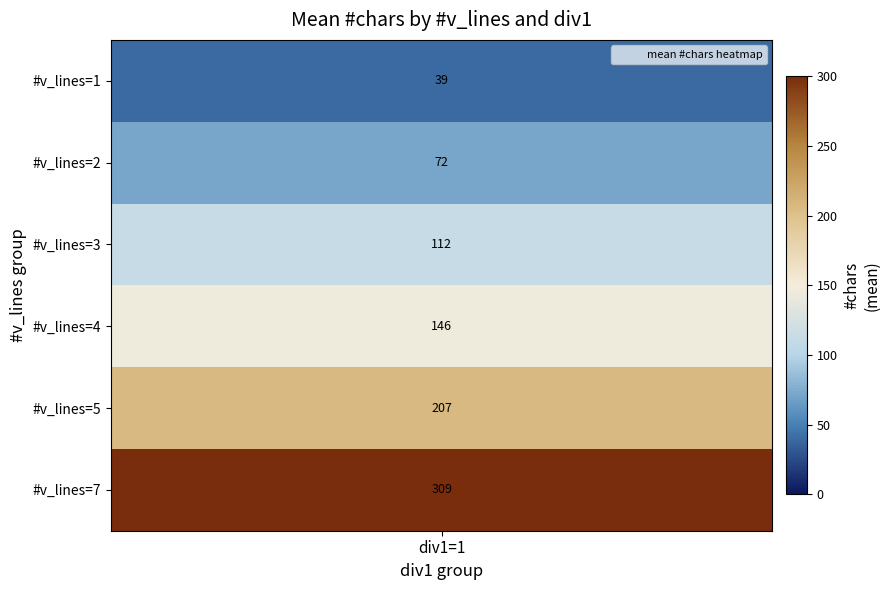

At which label is 0 closest to 167?

3